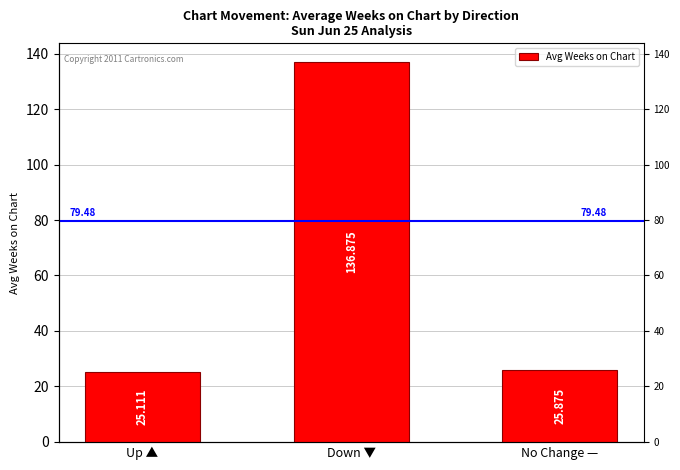

What position from the right is No Change —?

1